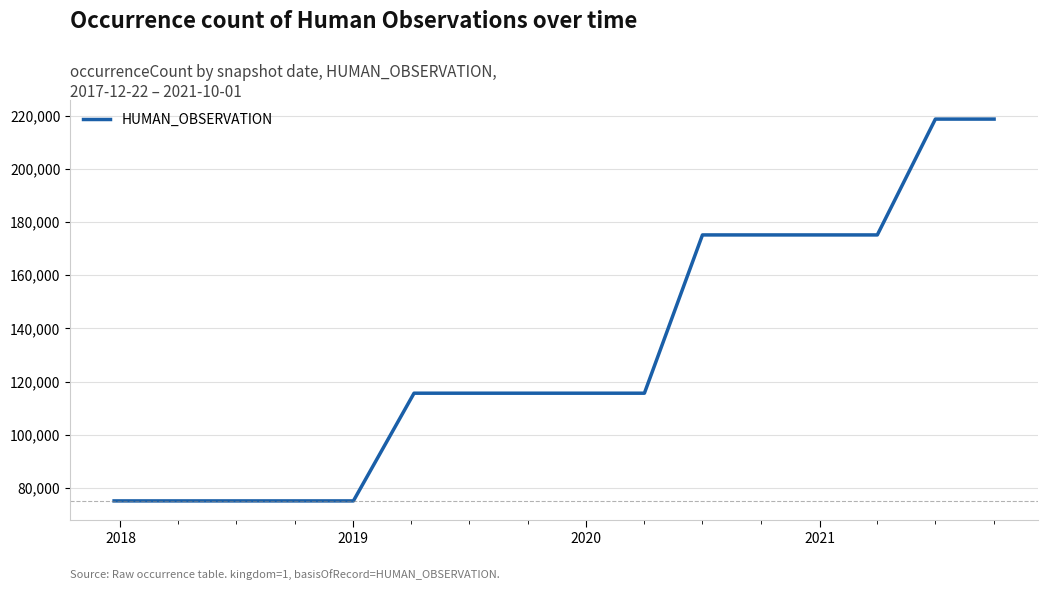

What is the minimum value shown in the chart?

75092